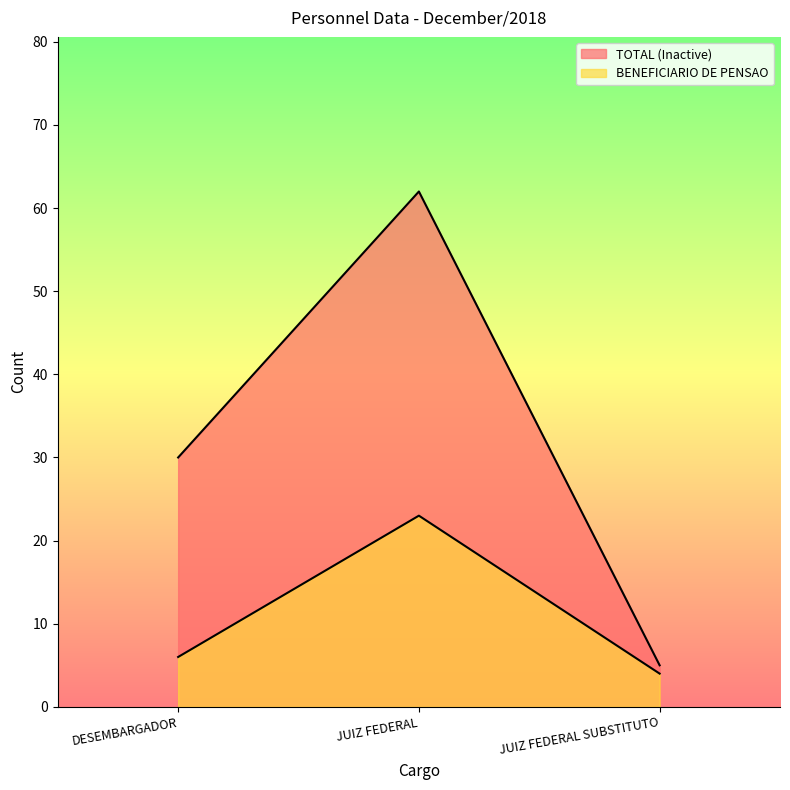

Between JUIZ FEDERAL SUBSTITUTO and DESEMBARGADOR, which is larger?

DESEMBARGADOR